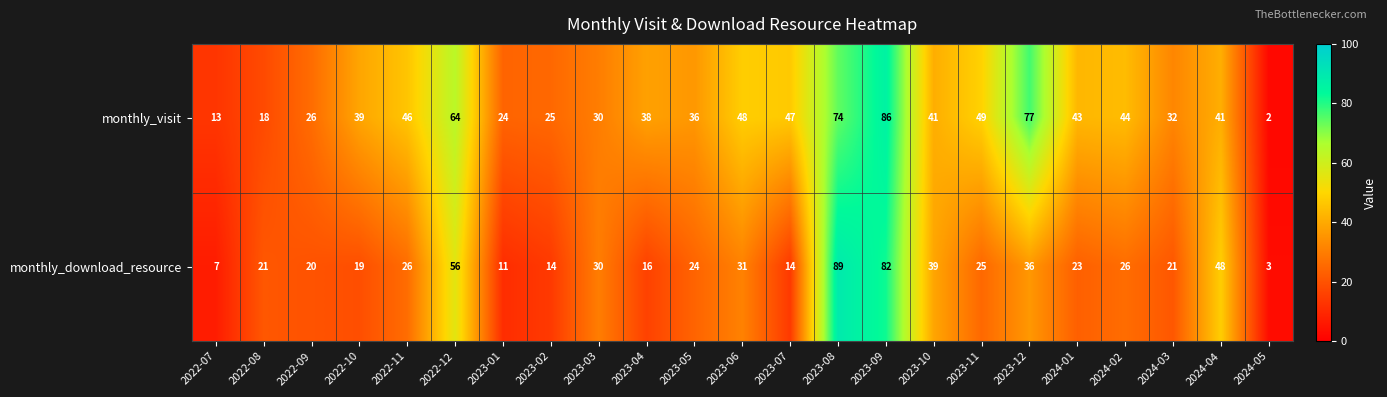

Rank the series by their maximum value, from highest to lowest.

monthly_download_resource, monthly_visit